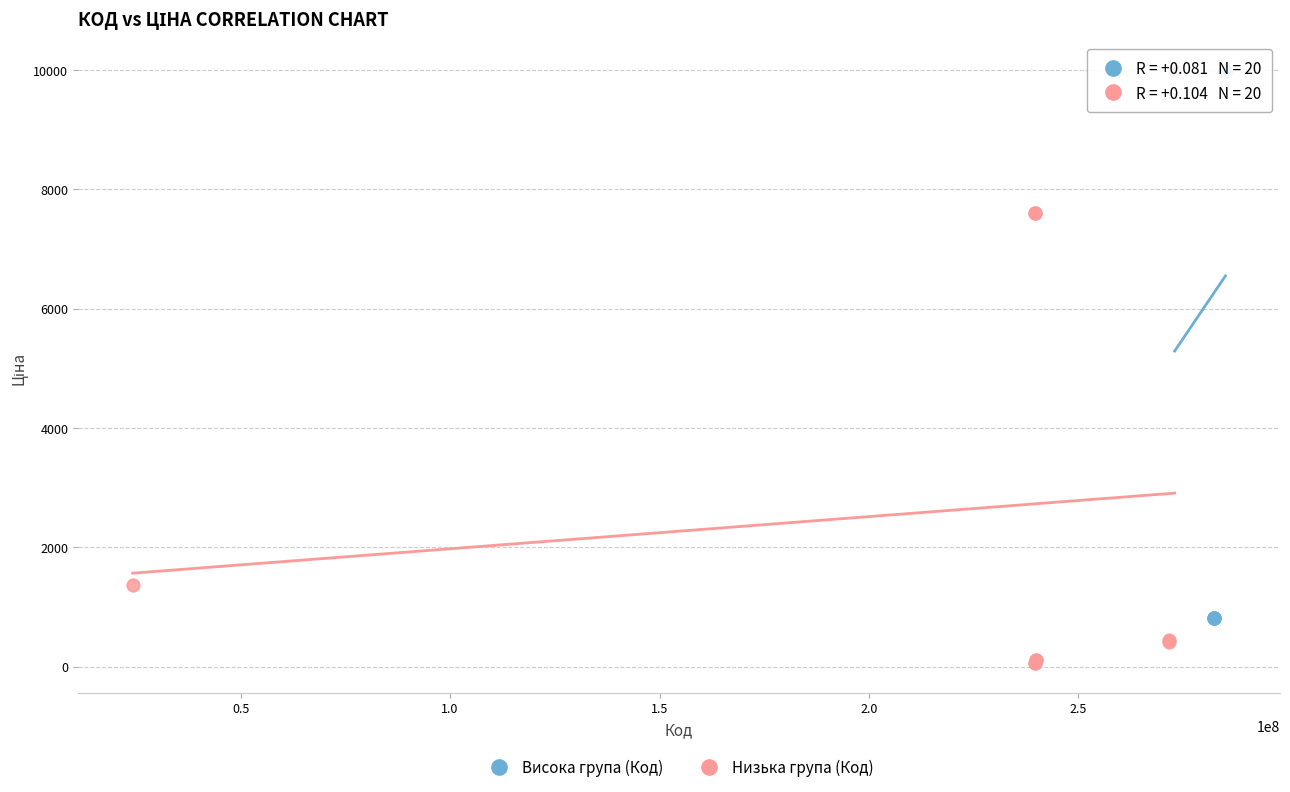

What are all the series names shown in the legend?

Висока група (Код), Низька група (Код)